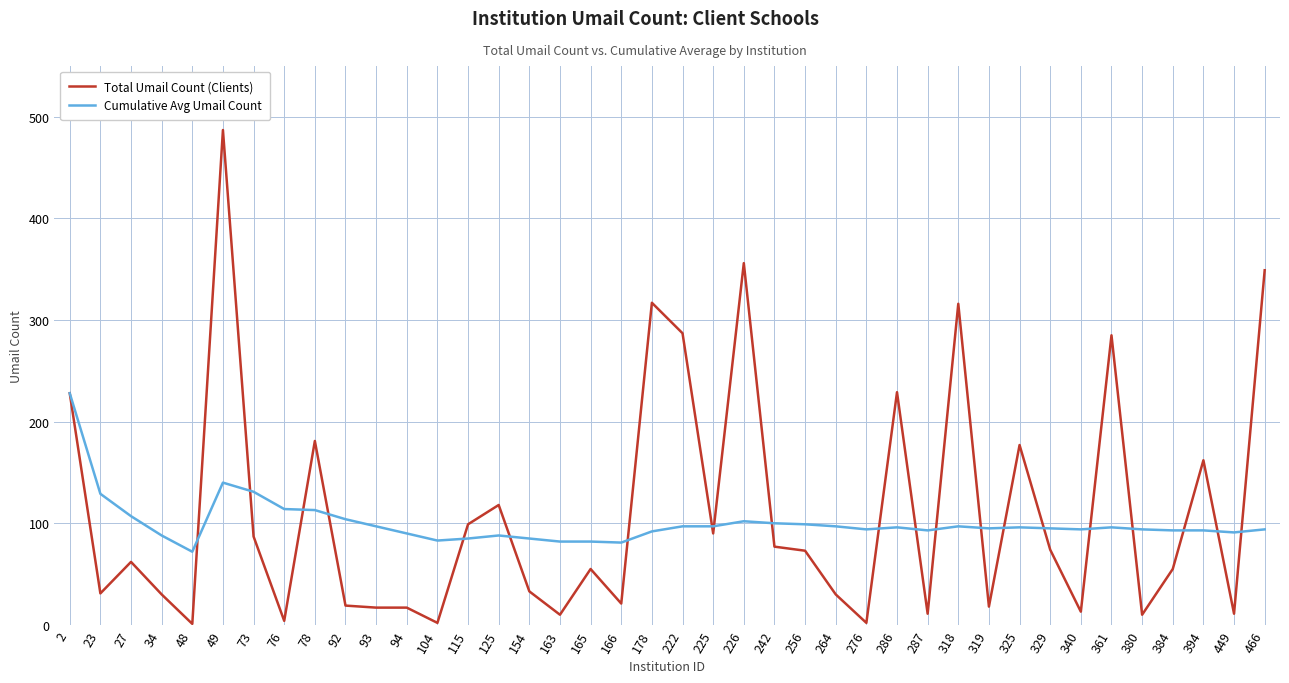

Rank the series by their maximum value, from lowest to highest.

Cumulative Avg Umail Count, Total Umail Count (Clients)